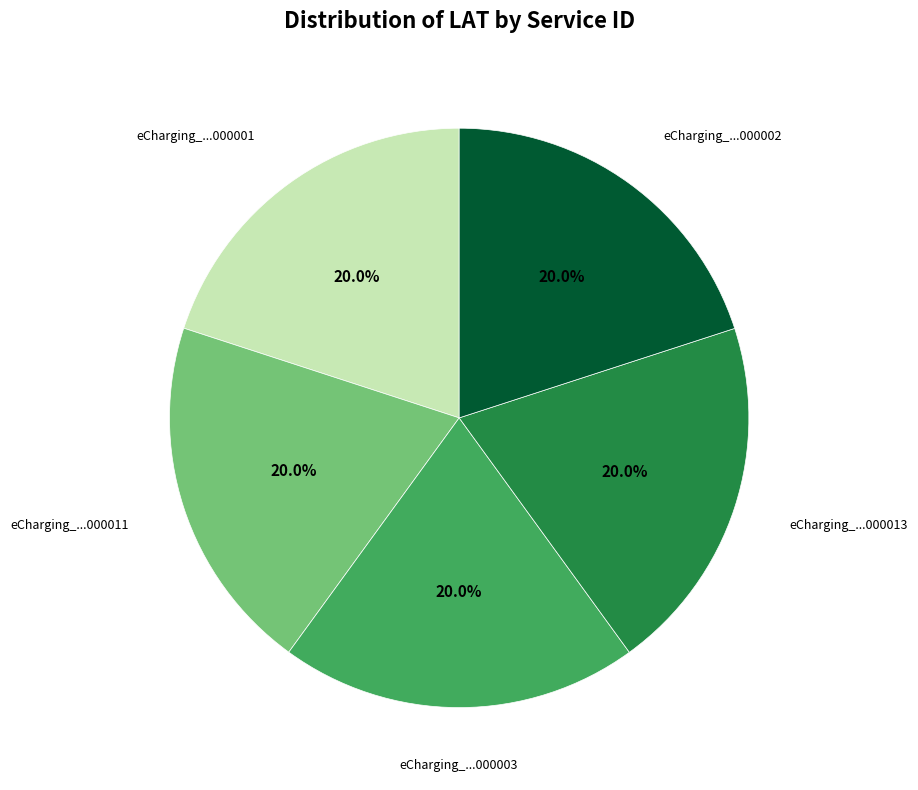

Is there a majority slice in this chart?

No